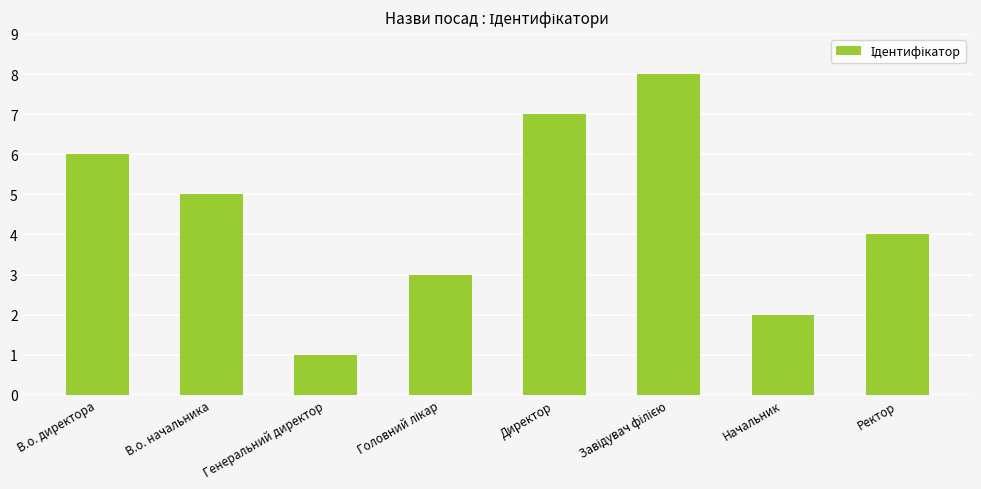

What is the maximum value shown in the chart?

8